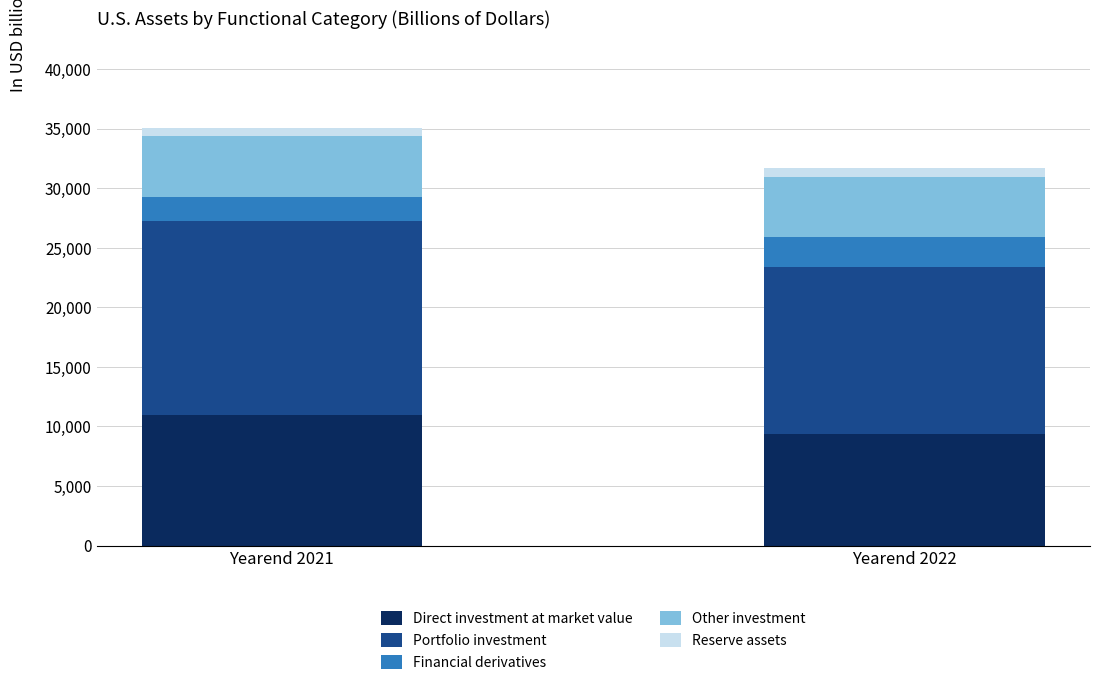

What is the minimum value for Direct investment at market value?

9324.2